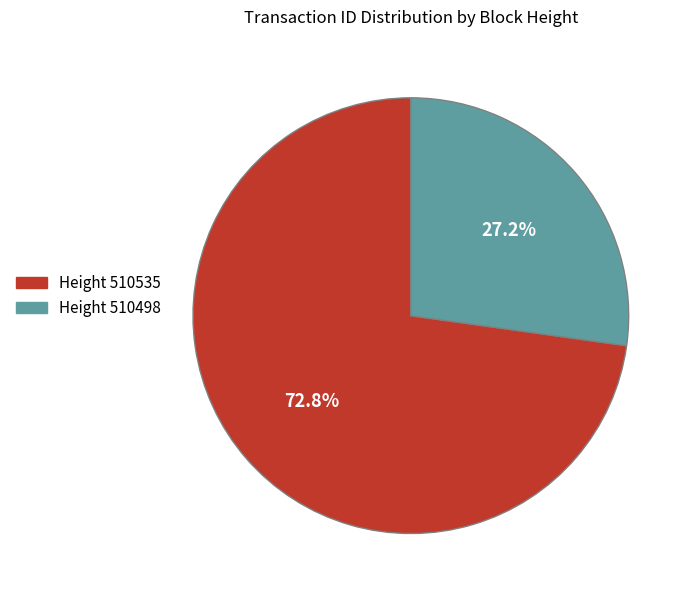

Do Height 510535 and Height 510498 together represent more than half of the pie?

Yes